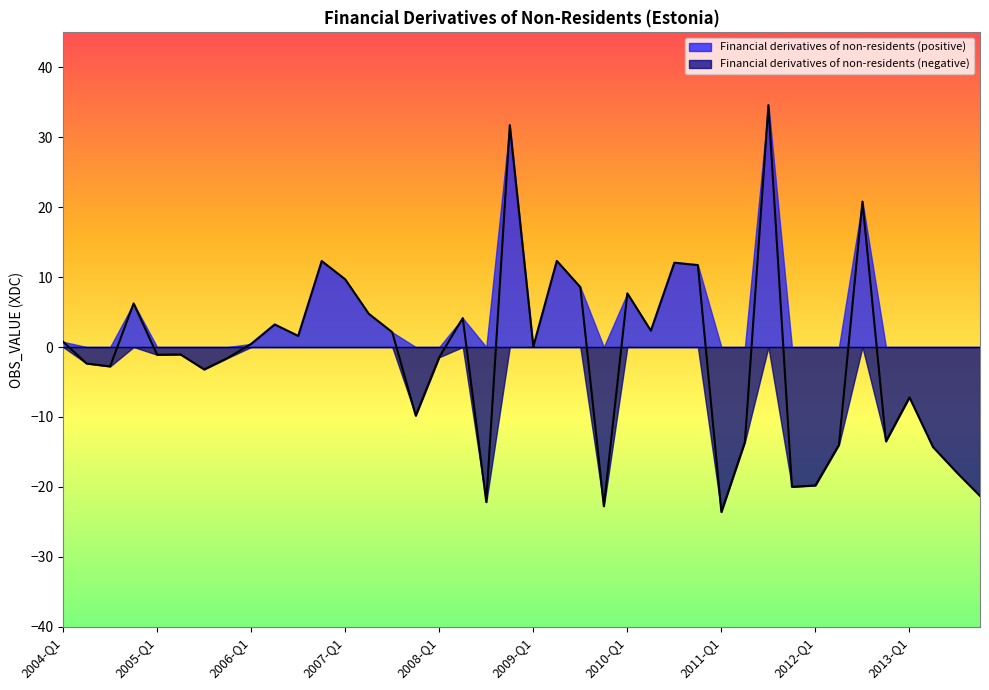

What is the sum of the values at 2013-Q2 and 2008-Q1?

-15.8